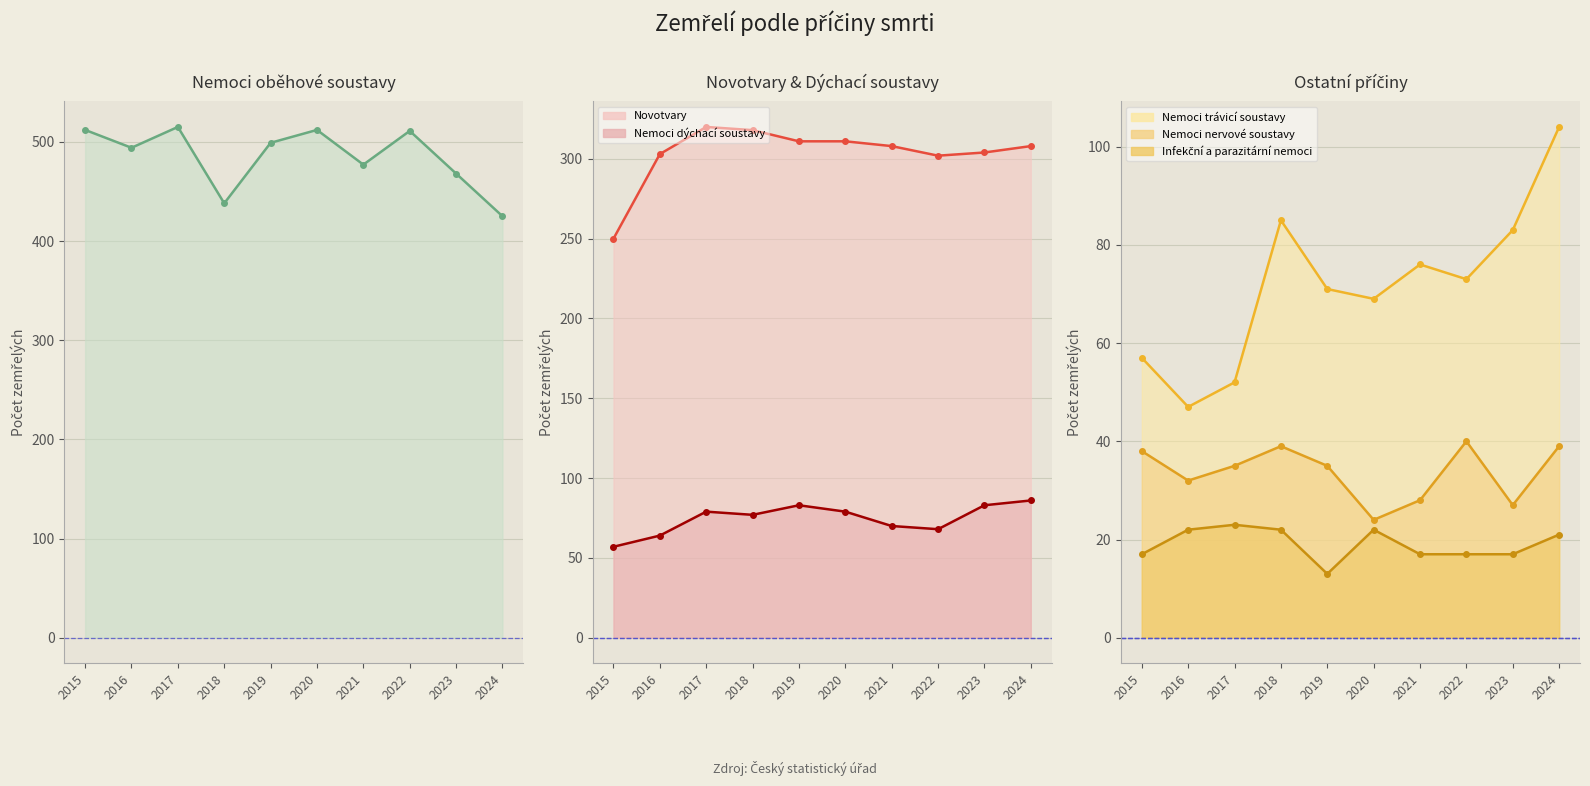

True or false: Infekční a parazitární nemoci and Nemoci oběhové soustavy intersect in this chart.

False